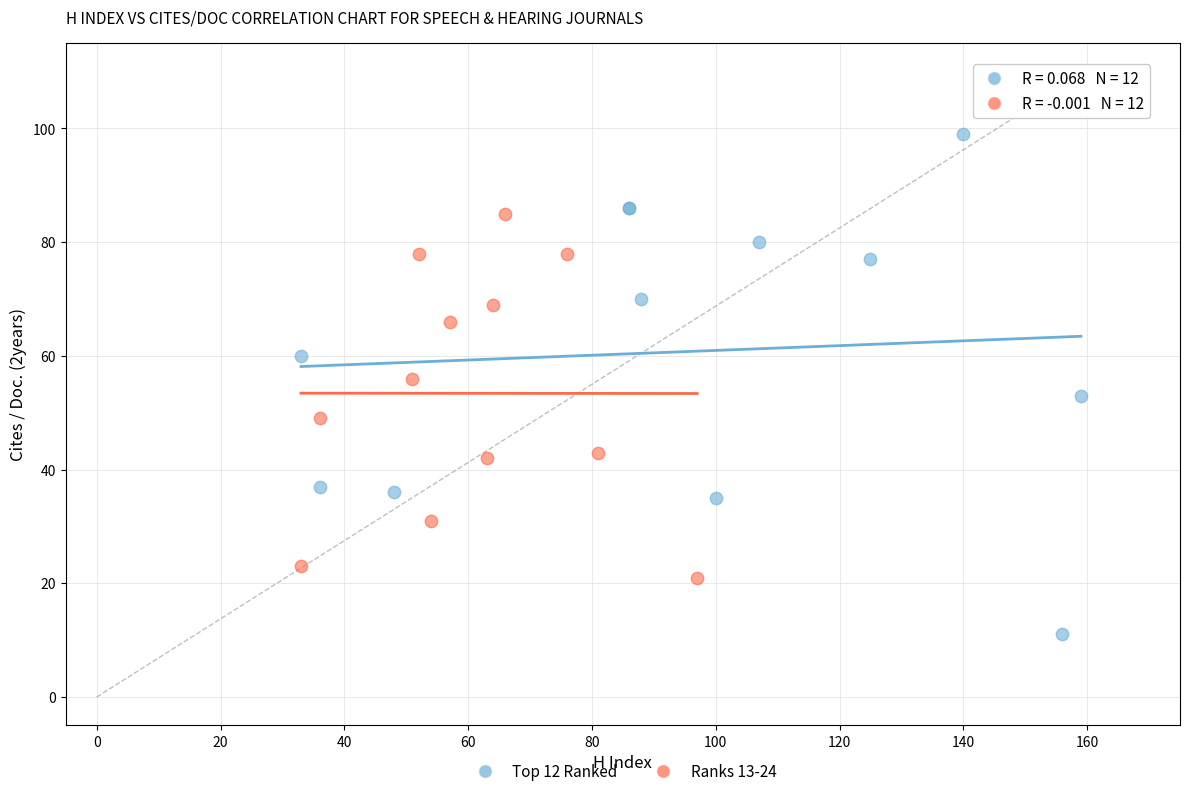

Which series has the widest spread of Y values?

Top 12 Ranked